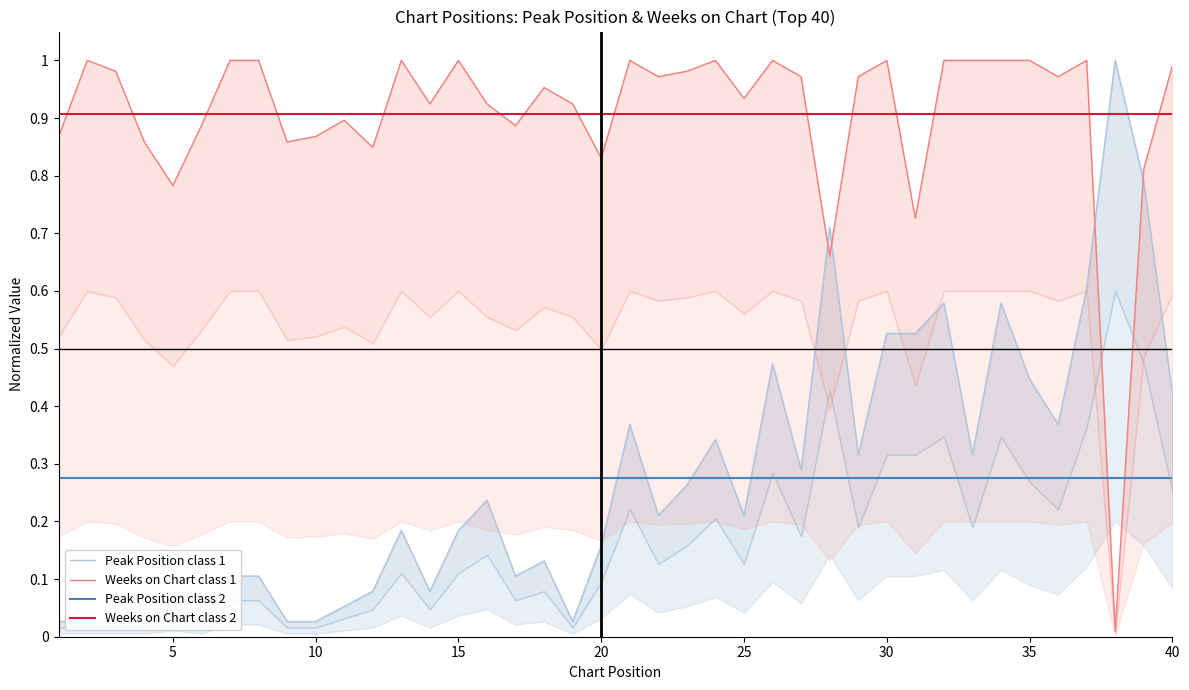

How many categories are shown in the chart?

40